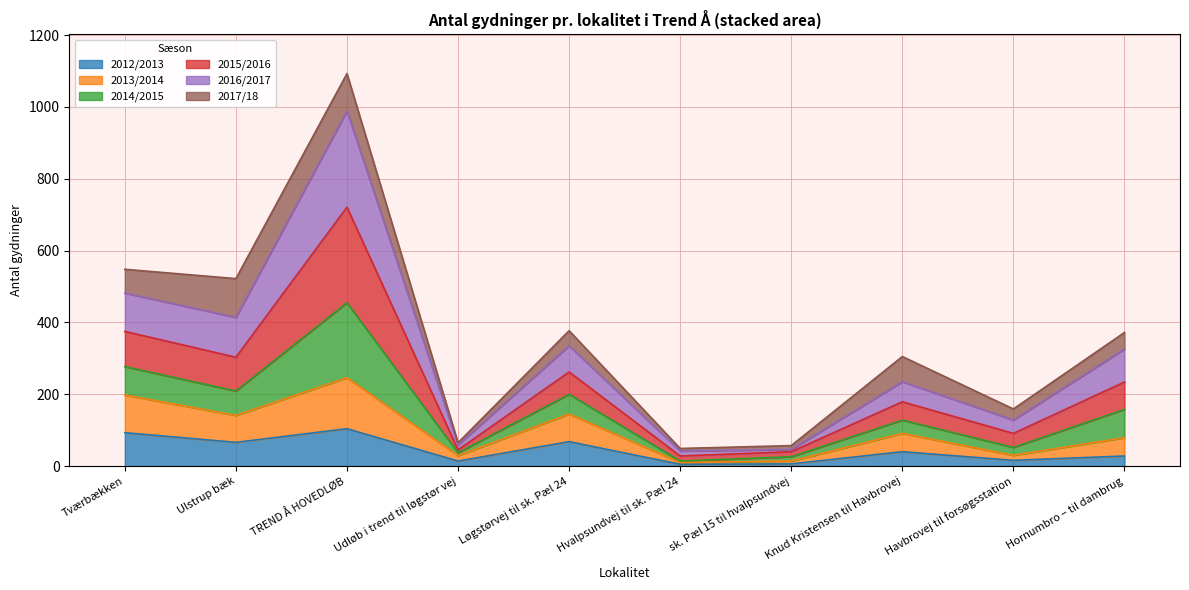

What is the value of the 2013/2014 point at the 7th from the left?

14